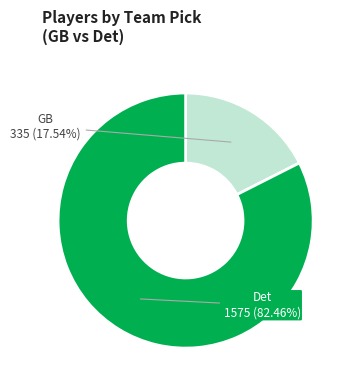

Does any single category account for the majority?

Yes